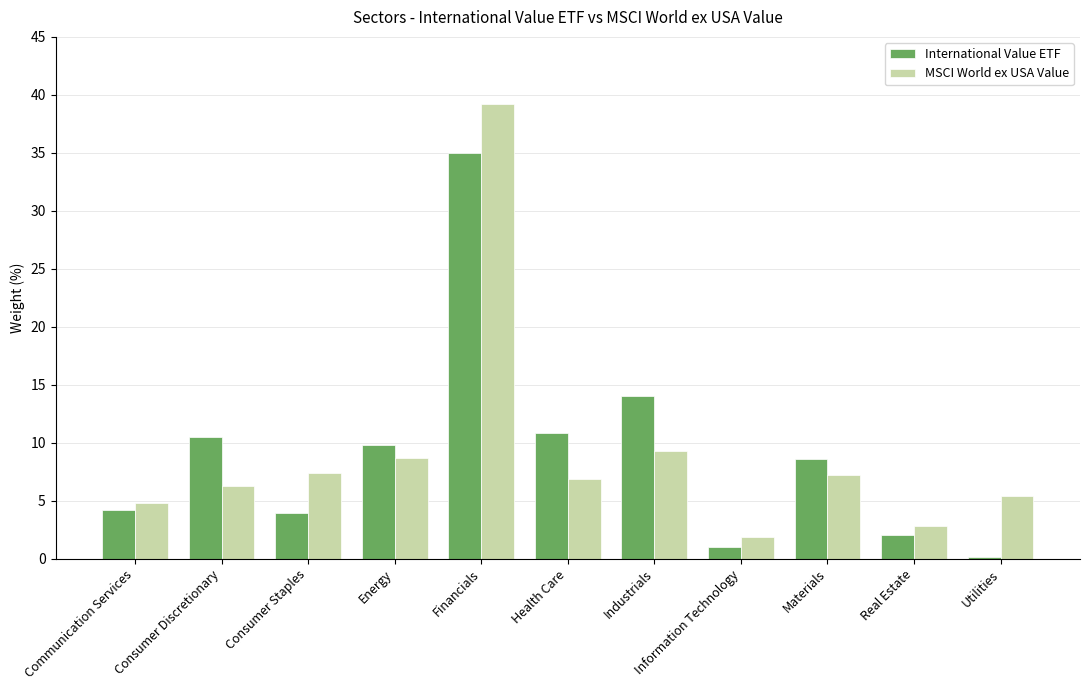

Which series has the largest range (max minus min)?

MSCI World ex USA Value